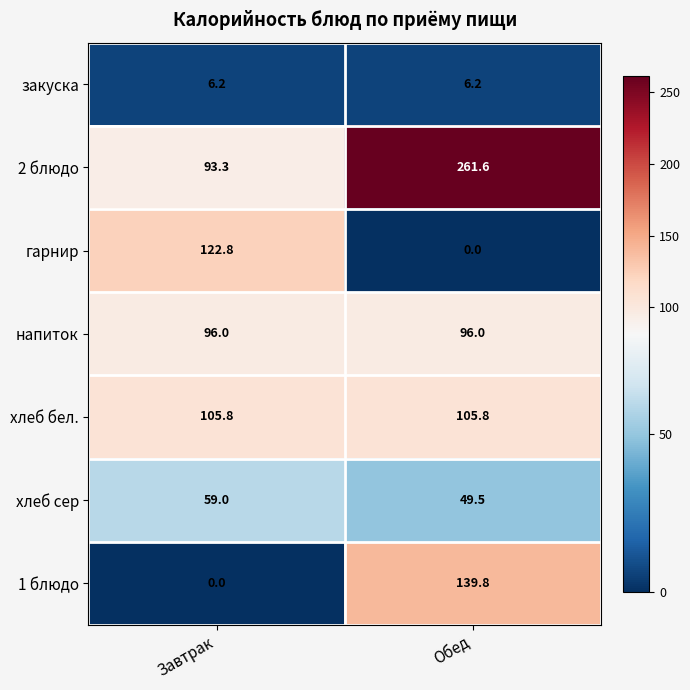

Reading right to left, transcribe all the data shown in this chart.

закуска: Обед=6.2	Завтрак=6.2
2 блюдо: Обед=261.6	Завтрак=93.3
гарнир: Обед=0.0	Завтрак=122.8
напиток: Обед=96.0	Завтрак=96.0
хлеб бел.: Обед=105.8	Завтрак=105.8
хлеб сер: Обед=49.5	Завтрак=59.0
1 блюдо: Обед=139.8	Завтрак=0.0